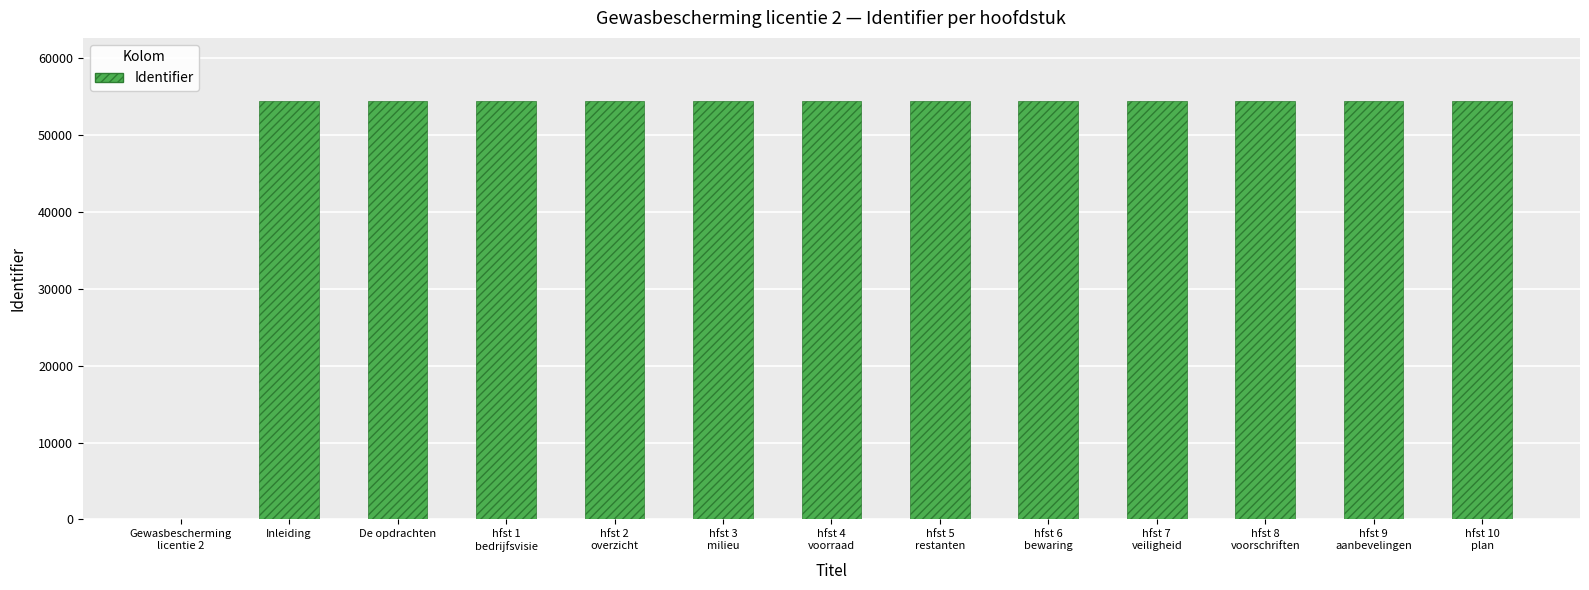

The chart shows a value of 54398 at Inleiding. True or false?

True